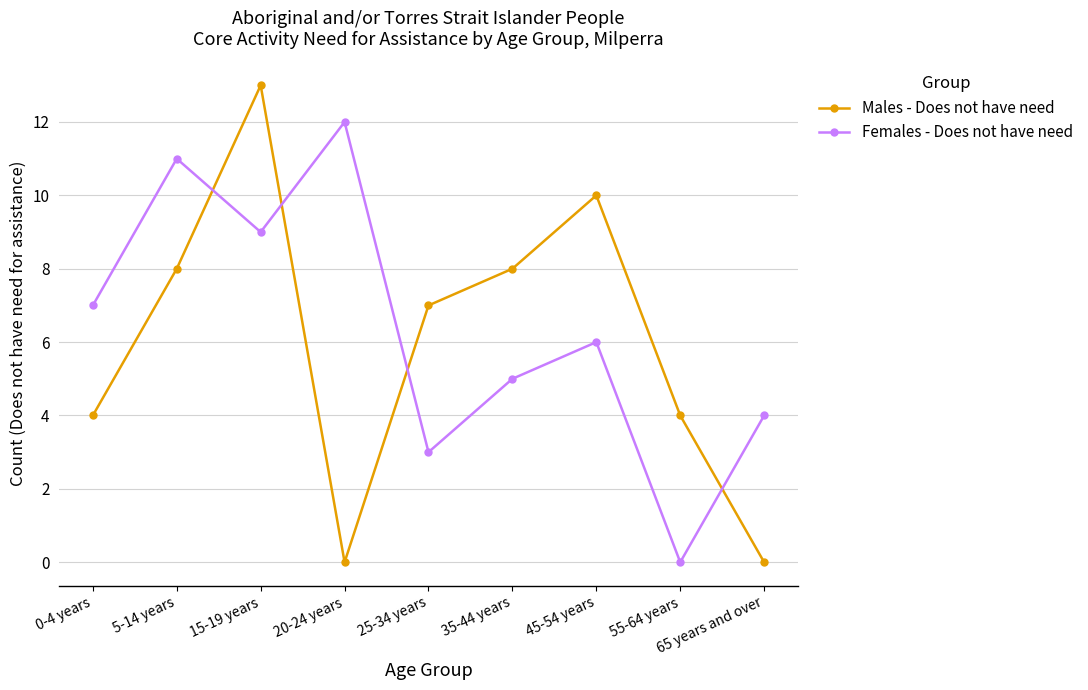

Reading right to left, extract all data points from this chart.

Males - Does not have need: 0	4	10	8	7	0	13	8	4
Females - Does not have need: 4	0	6	5	3	12	9	11	7